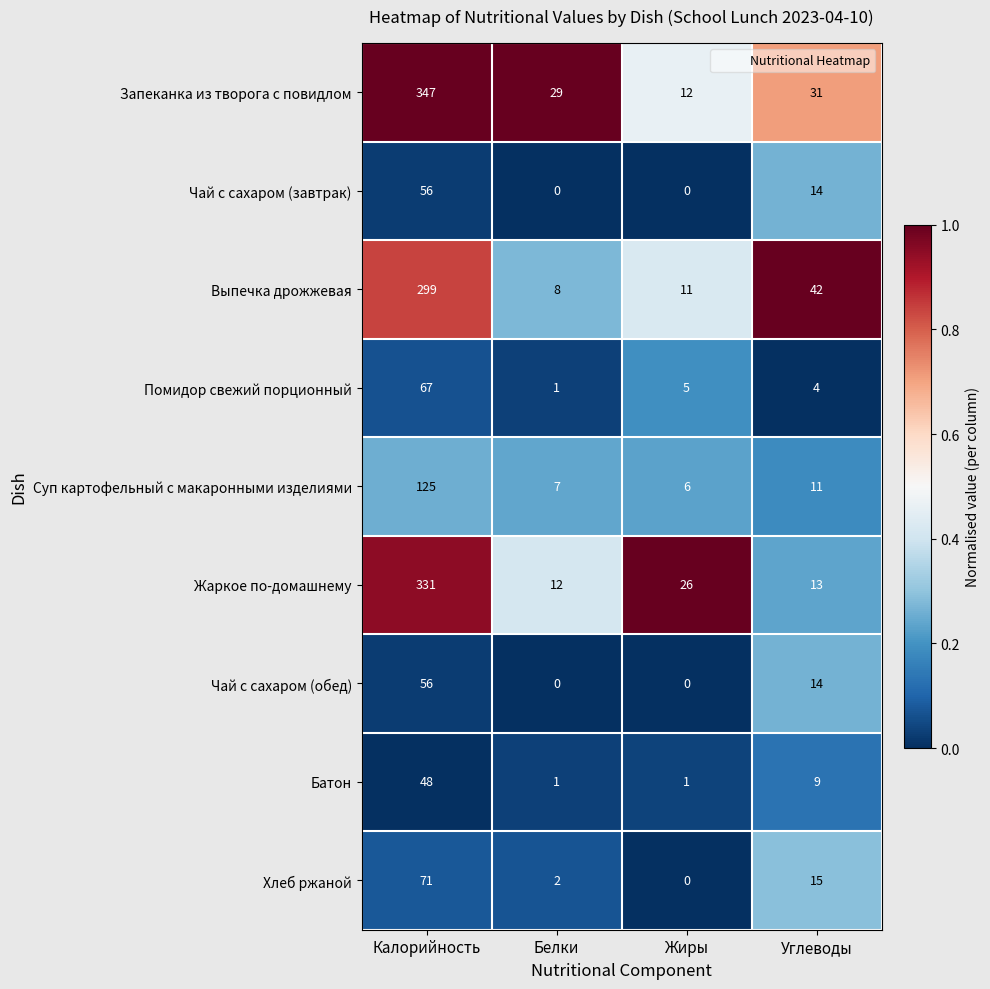

What is the difference between the maximum and minimum values in the Выпечка дрожжевая series?

291